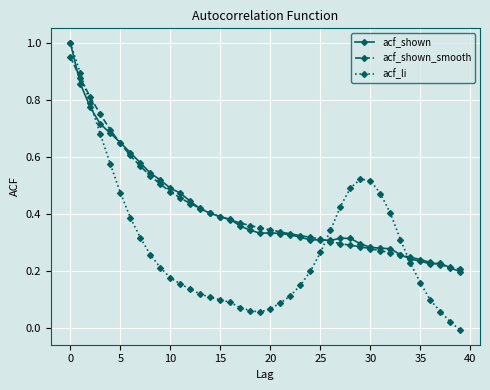

True or false: acf_shown has more than 1 interior local peaks.

True